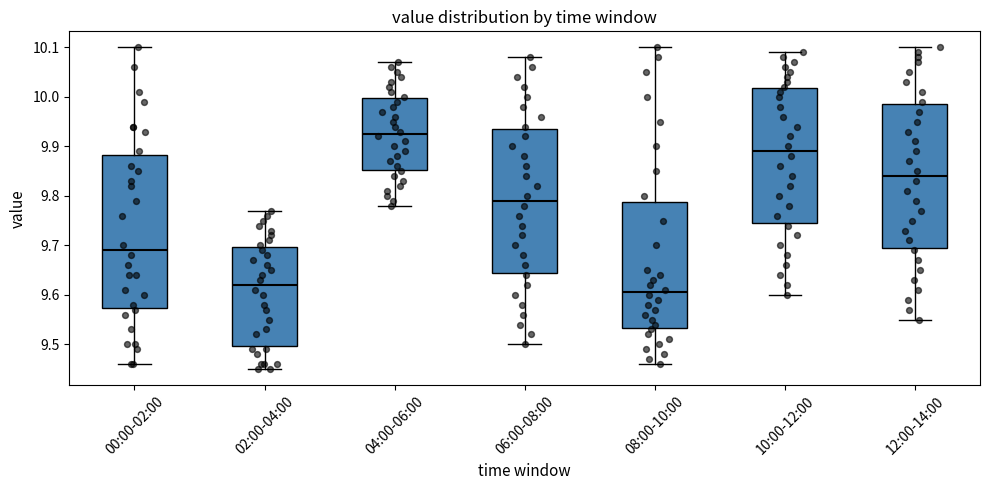

Which box is the tallest, from its lower edge to its upper edge?

00:00-02:00